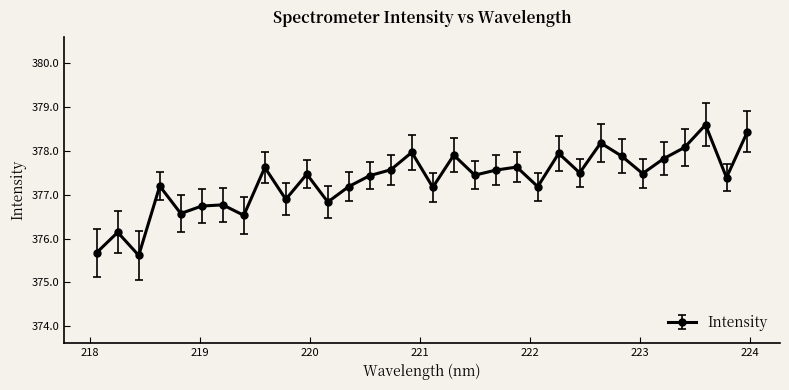

What is the average value?

377.3